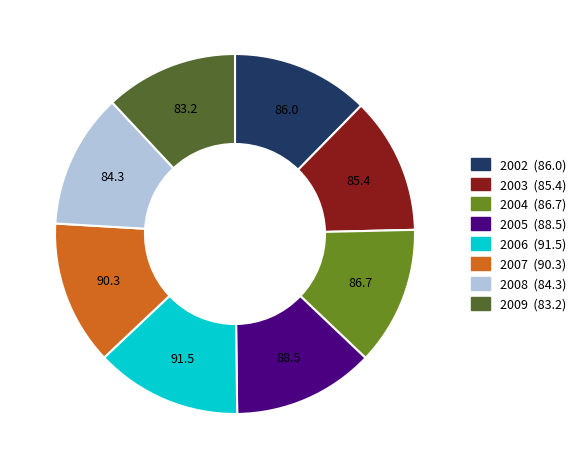

Count the number of slices in the pie.

8